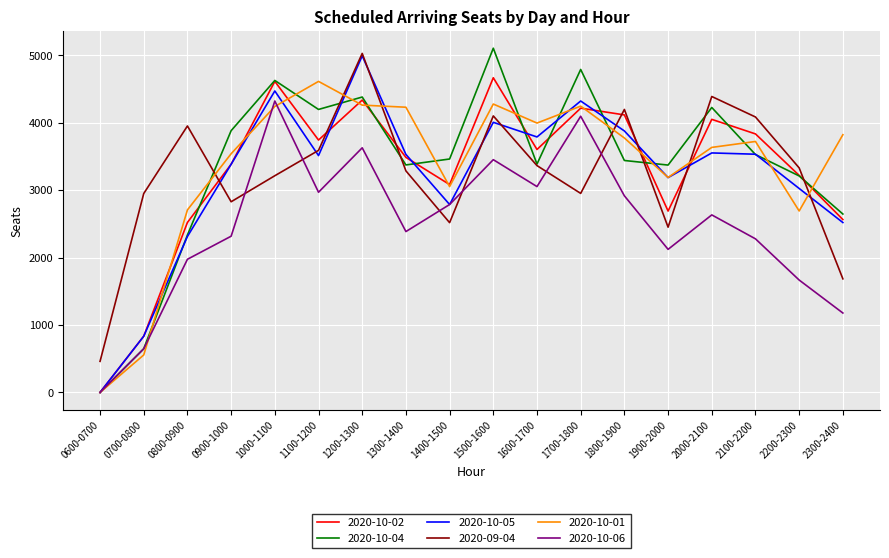

Between 1100-1200 and 1500-1600, which series saw the biggest shift?

2020-10-02